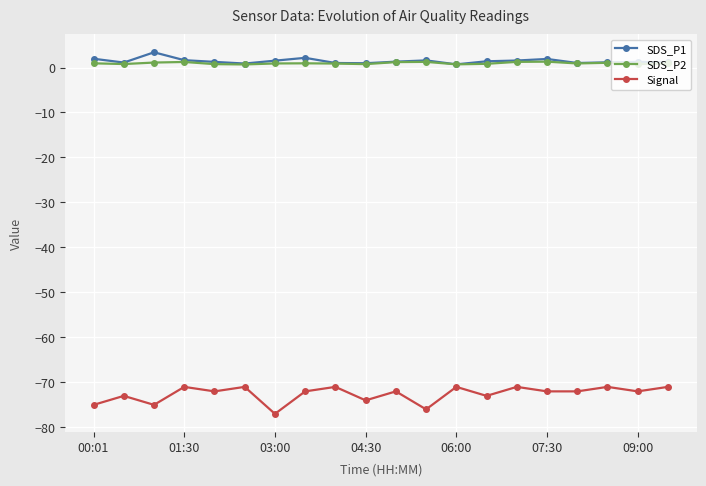

Which series has the largest range (max minus min)?

Signal